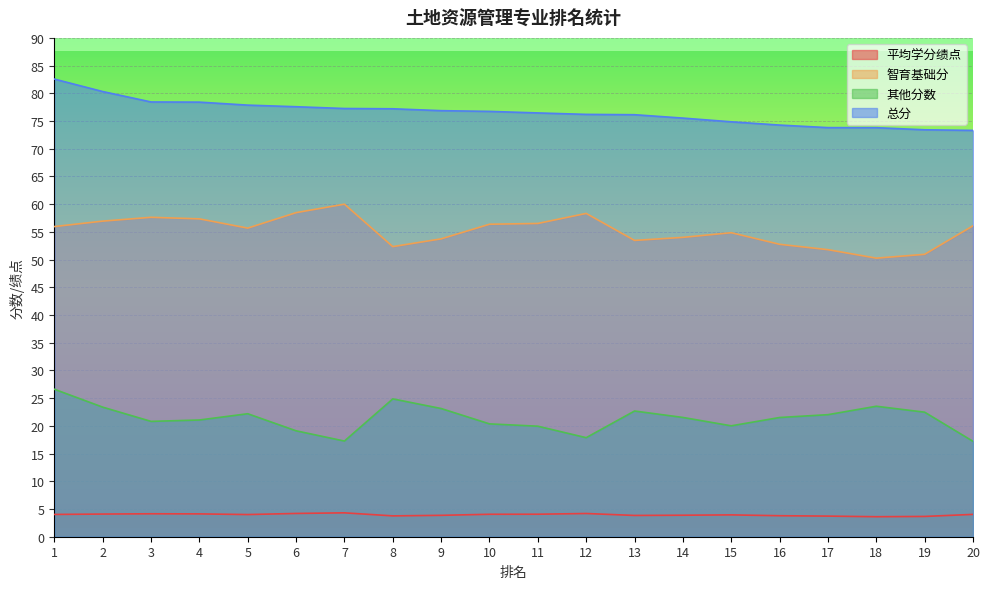

True or false: 总分 and 平均学分绩点 intersect in this chart.

False